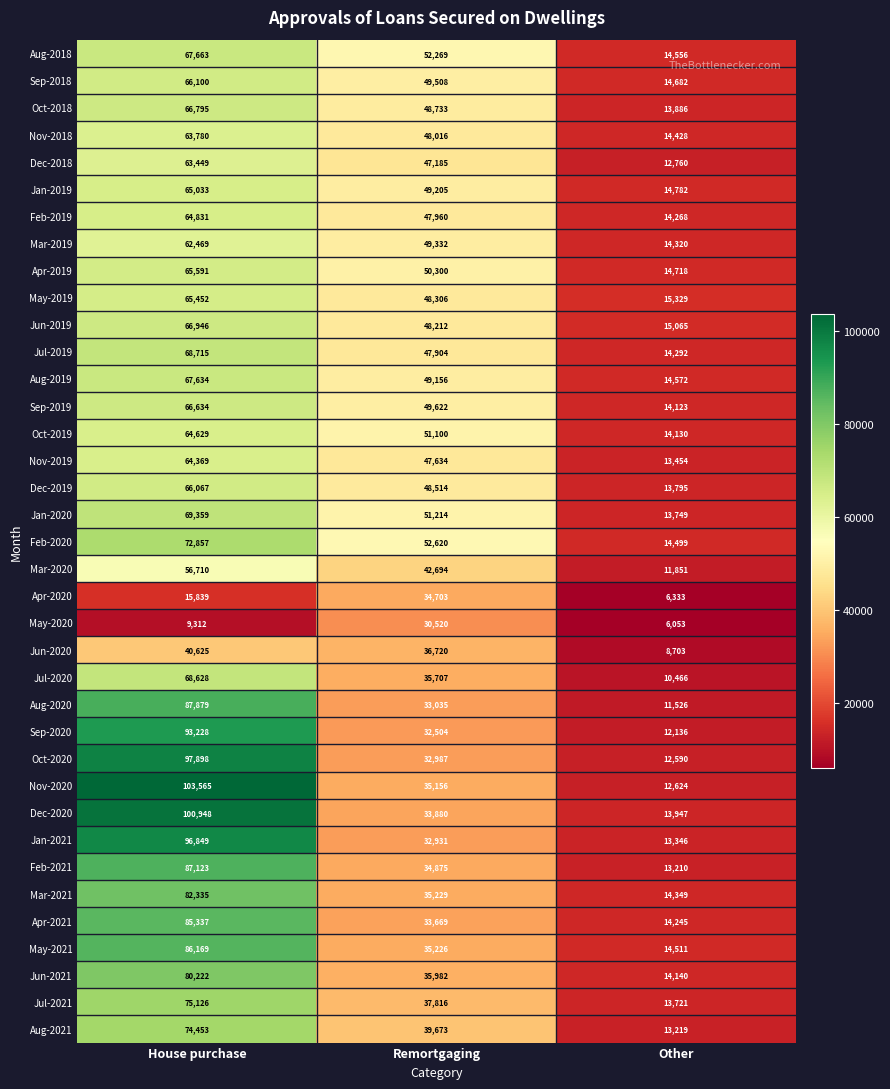

What is the maximum value shown in the chart?

103565